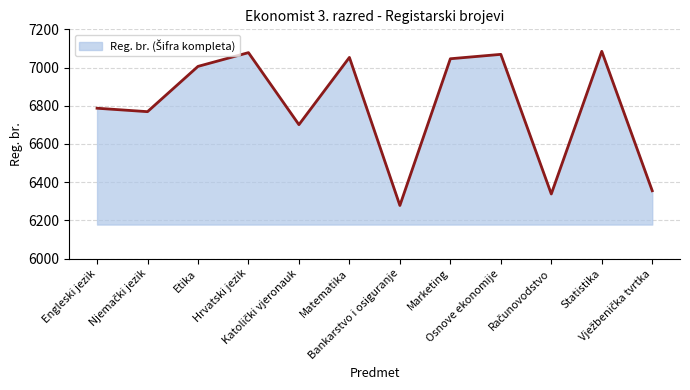

At which category does the data reach its first local peak?

Hrvatski jezik